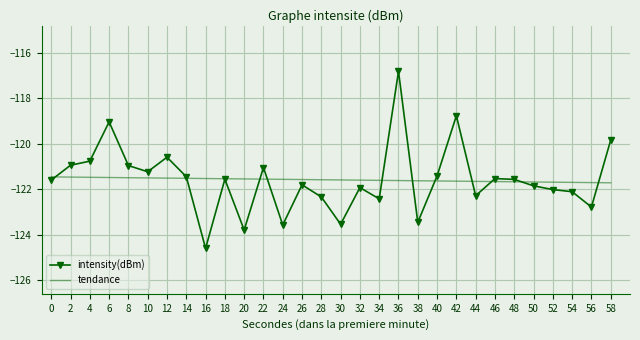

What is the sum of the tendance values at 46 and 38?

-243.3